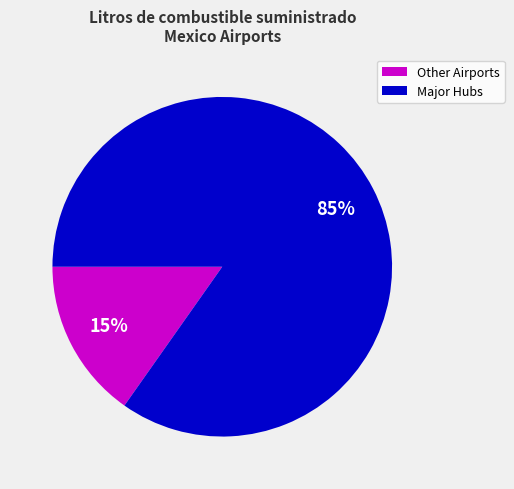

Is there any slice that represents more than half of the pie?

Yes